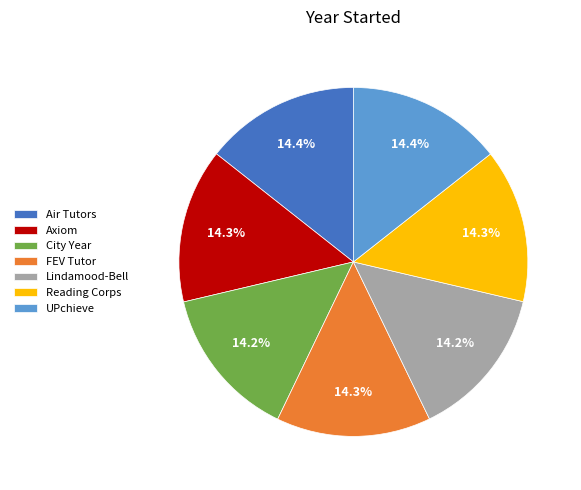

The Air Tutors slice represents 14% of the pie. True or false?

True